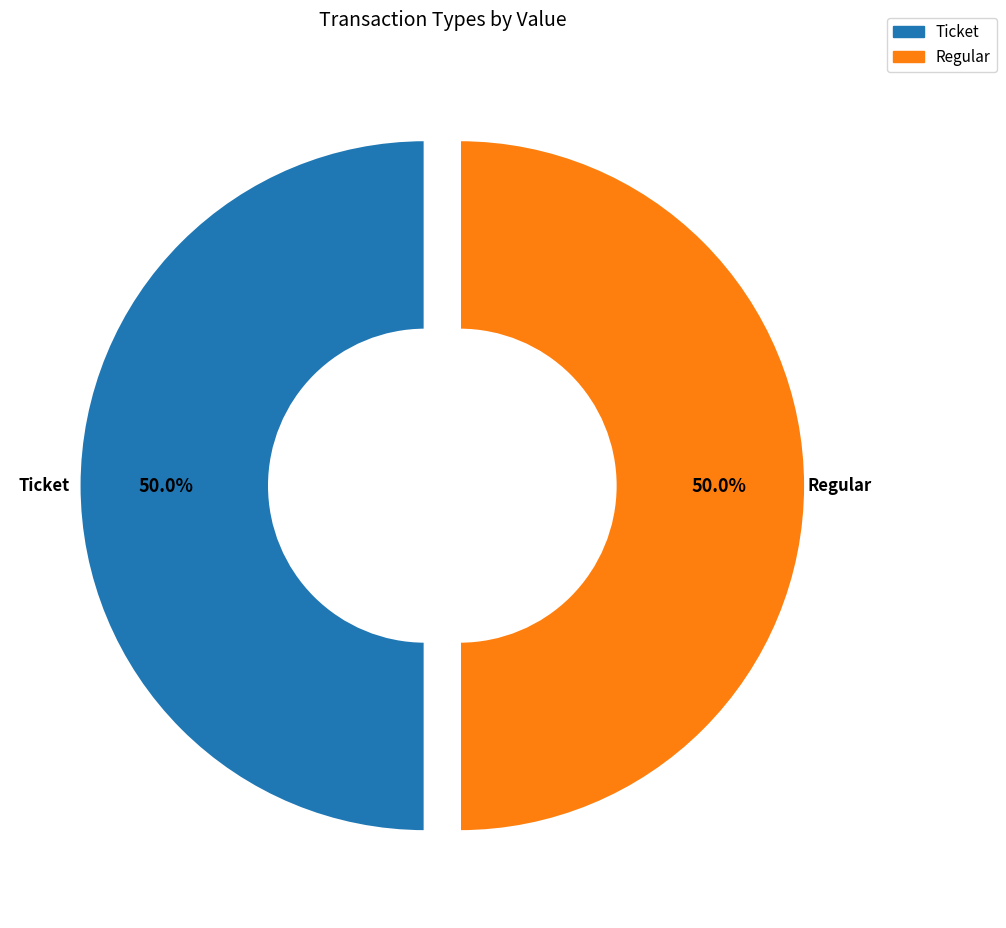

What is the total percentage of Ticket and Regular?

100.0%